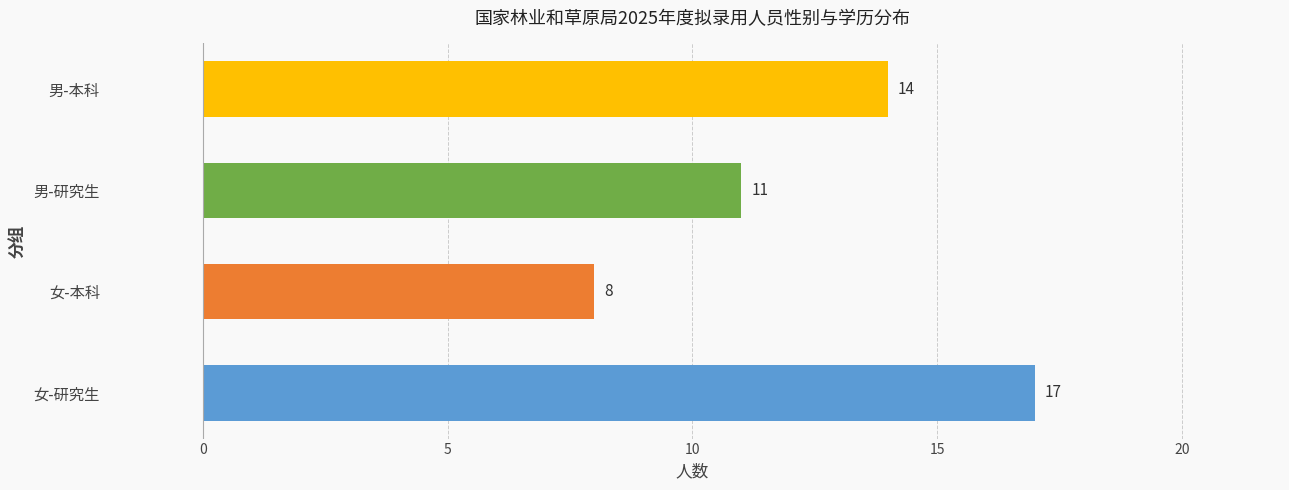

The value at 女-本科 is 14. True or false?

False